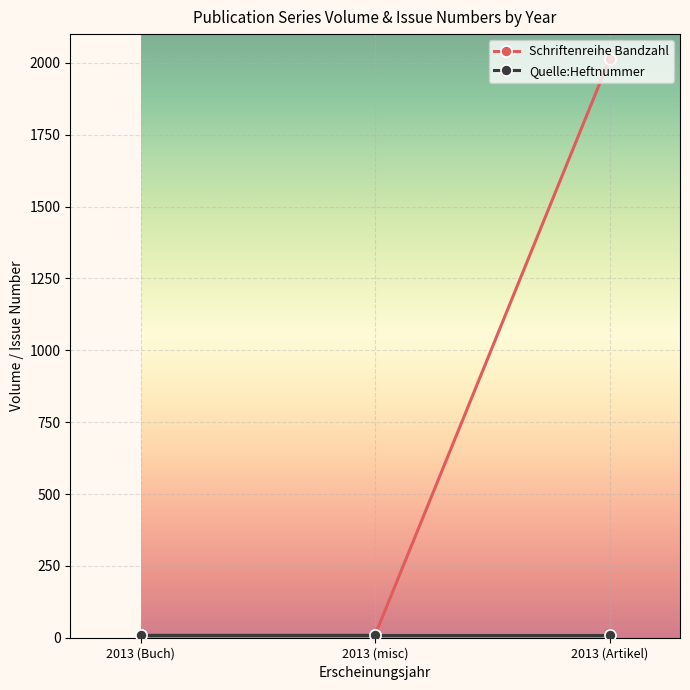

What is the total value across all series at 2013 (misc)?

20